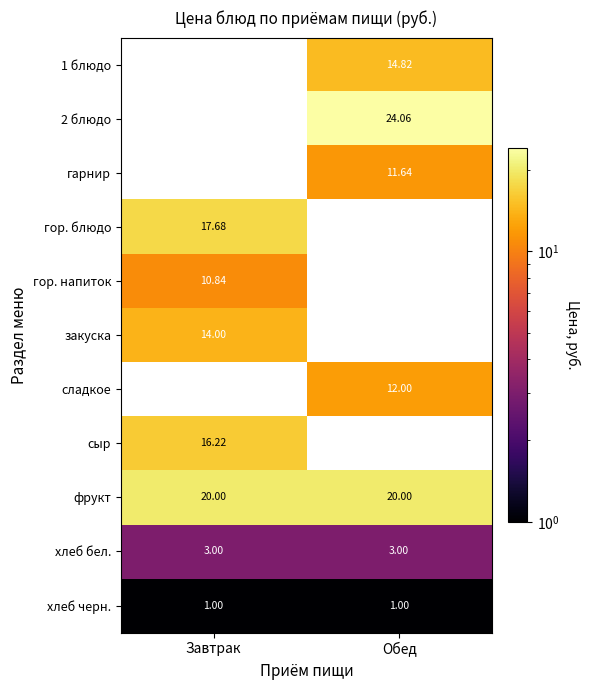

The гор. блюдо series shows 17.7 at Завтрак. True or false?

True